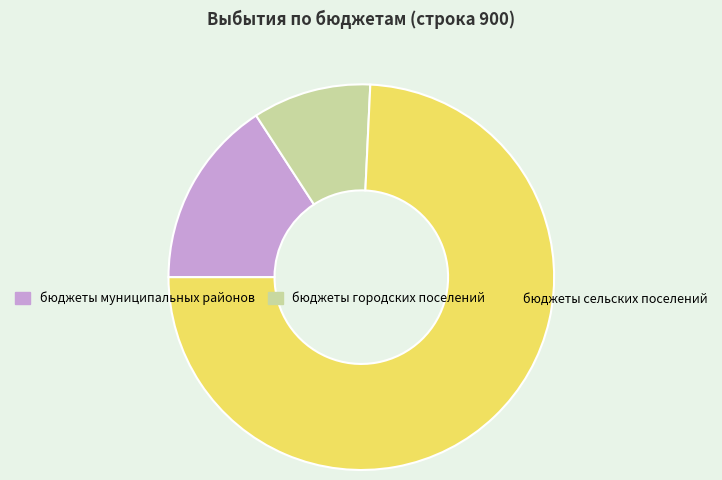

Approximately how many times larger is the value at бюджеты городских поселений compared to бюджеты муниципальных районов?

0.6